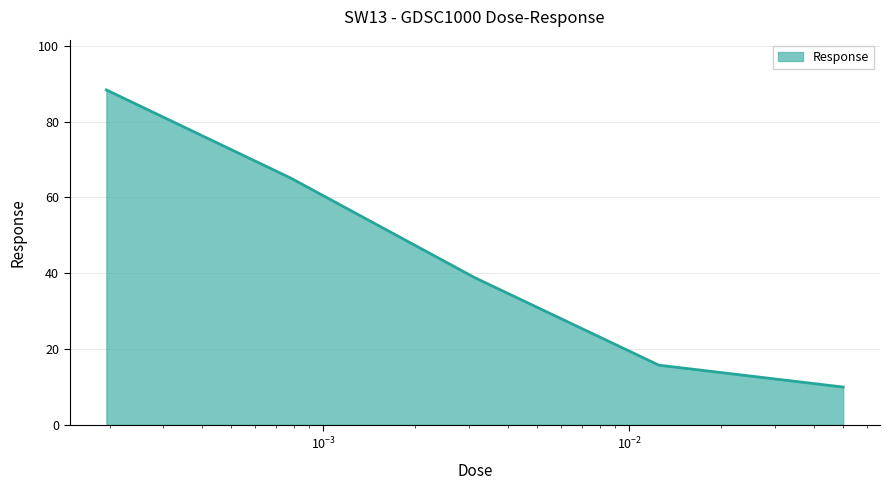

What is the sum of all values?

218.0